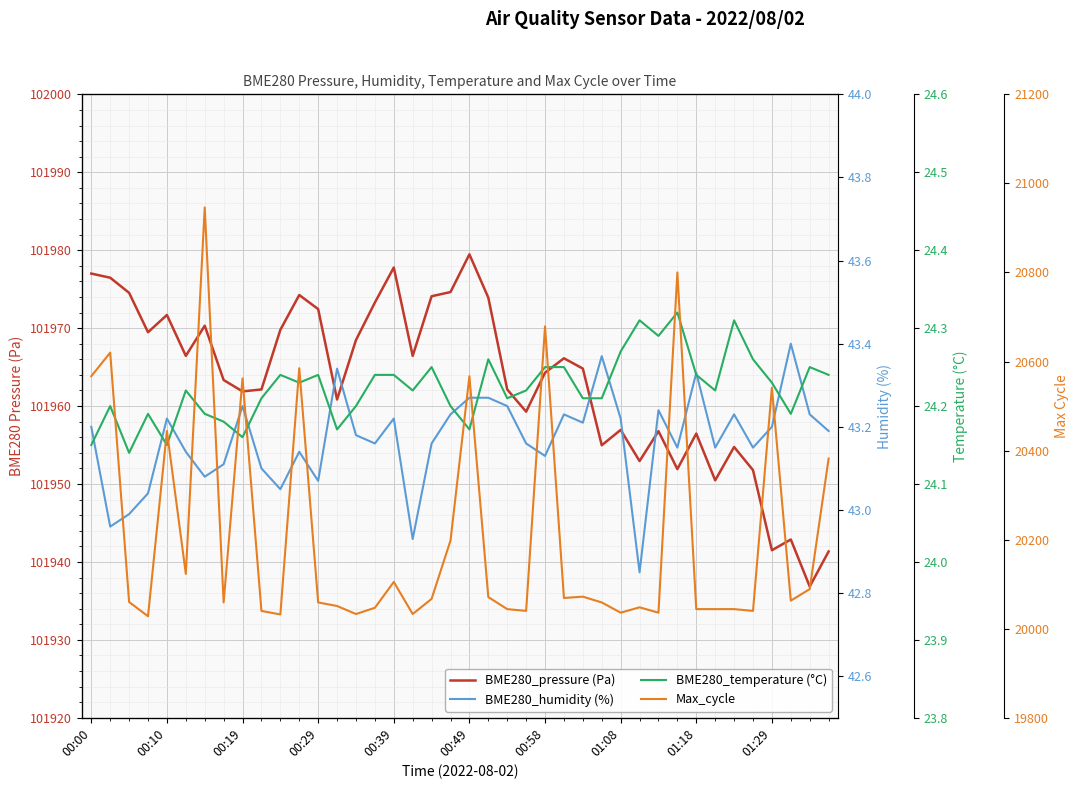

Reading left to right, extract all data points from this chart.

BME280_pressure (Pa): 101977.0	101976.5	101974.5	101969.5	101971.7	101966.4	101970.3	101963.3	101961.9	101962.1	101969.8	101974.2	101972.4	101960.8	101968.5	101973.3	101977.8	101966.4	101974.1	101974.6	101979.5	101973.9	101962.1	101959.3	101964.3	101966.1	101964.8	101955.0	101956.9	101952.9	101956.8	101951.9	101956.5	101950.5	101954.8	101951.8	101941.5	101942.9	101936.8	101941.3
BME280_humidity (%): 43.2	43.0	43.0	43.0	43.2	43.1	43.1	43.1	43.2	43.1	43.0	43.1	43.1	43.3	43.2	43.2	43.2	42.9	43.2	43.2	43.3	43.3	43.2	43.2	43.1	43.2	43.2	43.4	43.2	42.9	43.2	43.1	43.3	43.1	43.2	43.1	43.2	43.4	43.2	43.2
BME280_temperature (°C): 24.1	24.2	24.1	24.2	24.1	24.2	24.2	24.2	24.2	24.2	24.2	24.2	24.2	24.2	24.2	24.2	24.2	24.2	24.2	24.2	24.2	24.3	24.2	24.2	24.2	24.2	24.2	24.2	24.3	24.3	24.3	24.3	24.2	24.2	24.3	24.3	24.2	24.2	24.2	24.2
Max_cycle: 20567.0	20620.0	20060.0	20028.0	20444.0	20123.0	20946.0	20059.0	20562.0	20040.0	20032.0	20585.0	20059.0	20051.0	20033.0	20047.0	20105.0	20033.0	20067.0	20198.0	20567.0	20071.0	20044.0	20040.0	20679.0	20069.0	20072.0	20059.0	20036.0	20048.0	20036.0	20800.0	20044.0	20044.0	20044.0	20040.0	20541.0	20063.0	20089.0	20382.0